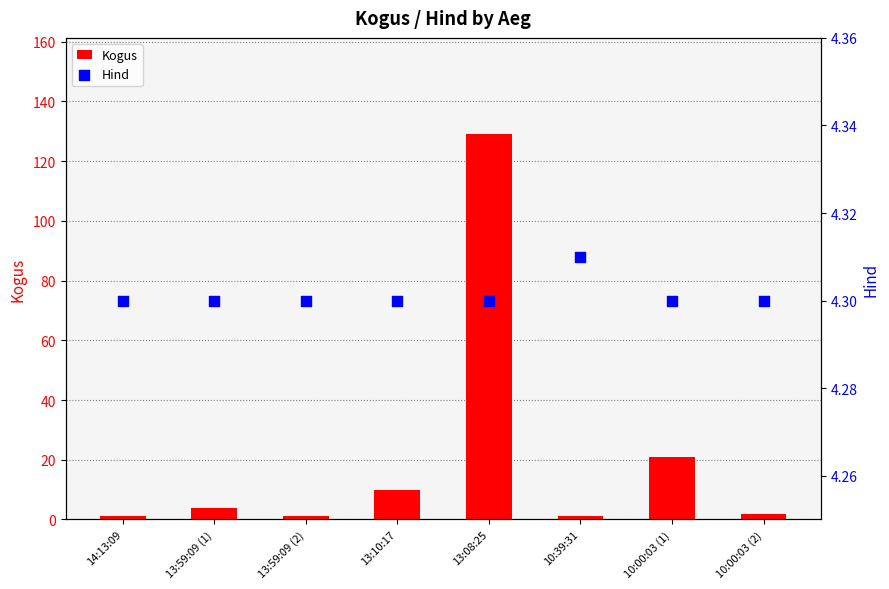

At which category is the sum across all series the highest?

13:08:25